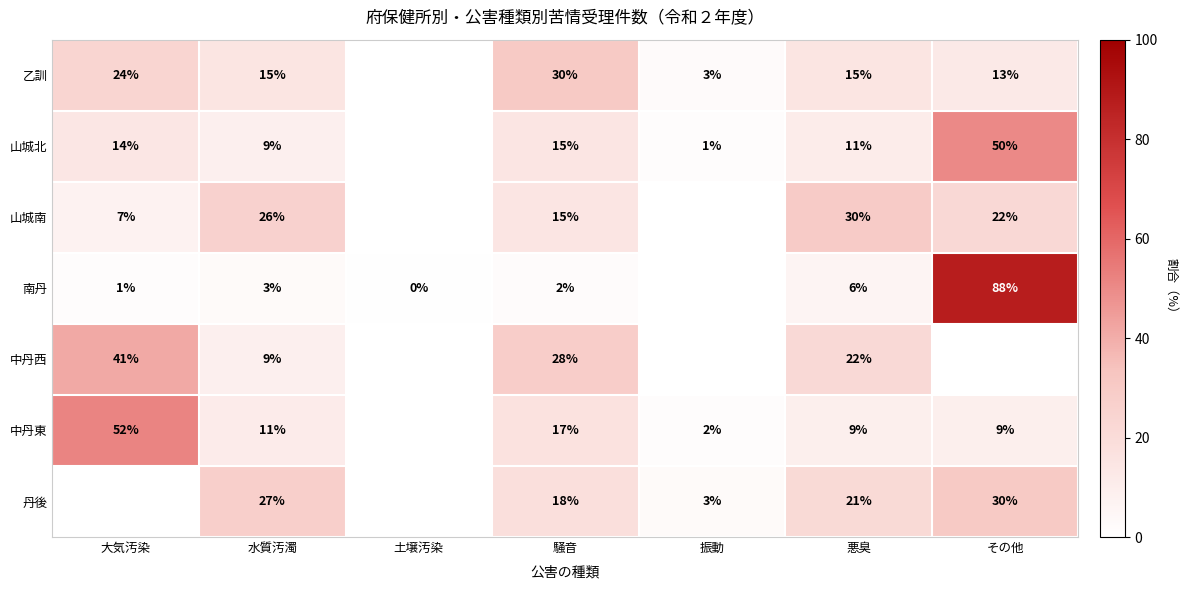

What is the total value across all series at 騒音?

125